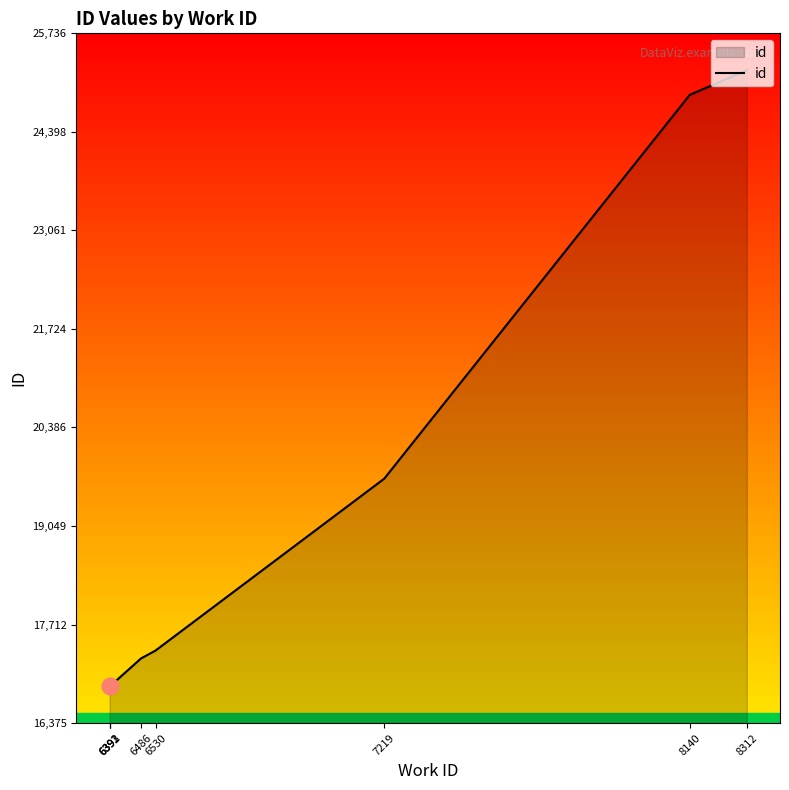

What is the smallest value displayed?

16875